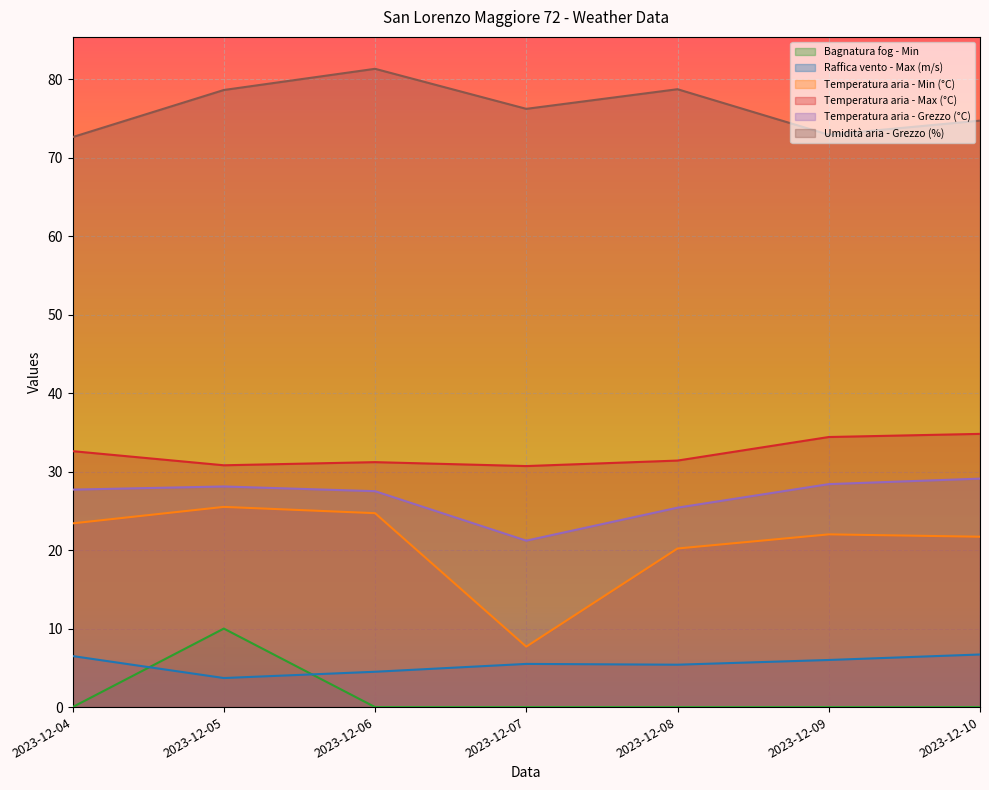

Where does the Temperatura aria - Max (°C) series first go above 31?

2023-12-04